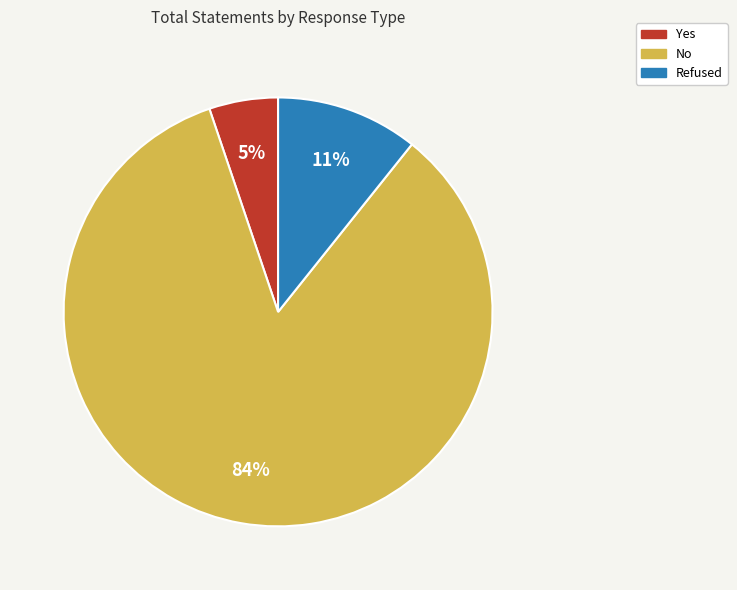

Does any single category account for the majority?

Yes